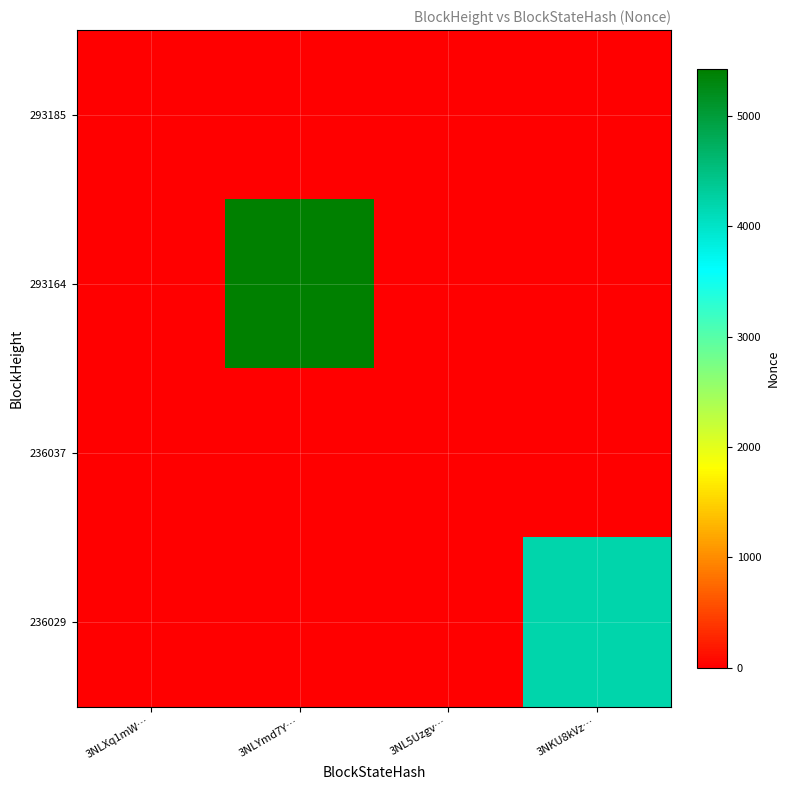

Which category has the lowest value across all series?

3NLYmd7Y…